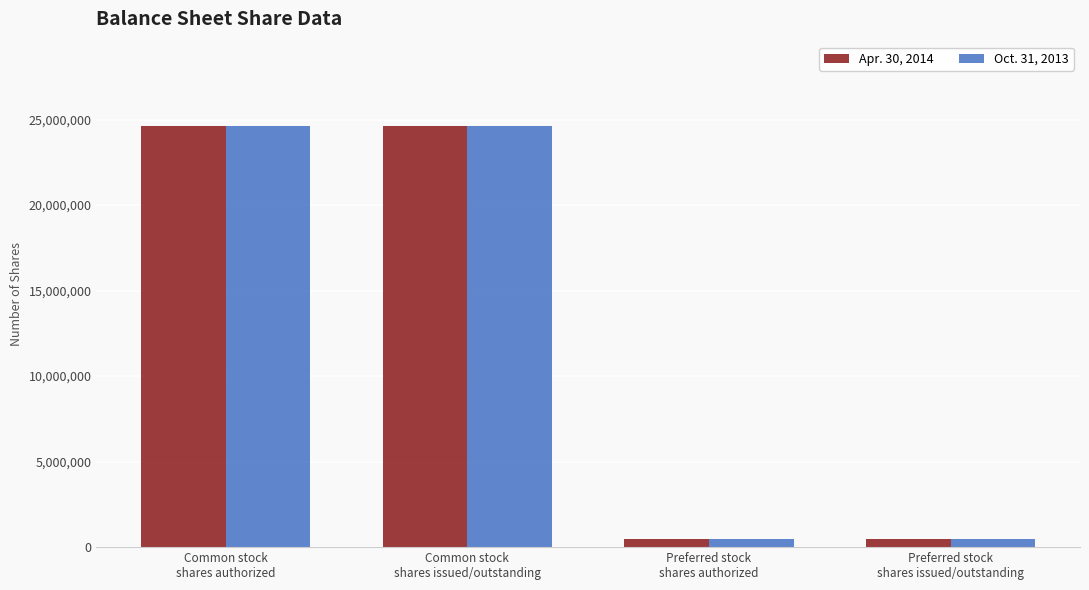

Reading right to left, transcribe all the data shown in this chart.

Apr. 30, 2014: Preferred stock
shares issued/outstanding=500001	Preferred stock
shares authorized=500001	Common stock
shares issued/outstanding=24629832	Common stock
shares authorized=24629832
Oct. 31, 2013: Preferred stock
shares issued/outstanding=500001	Preferred stock
shares authorized=500001	Common stock
shares issued/outstanding=24629832	Common stock
shares authorized=24629832